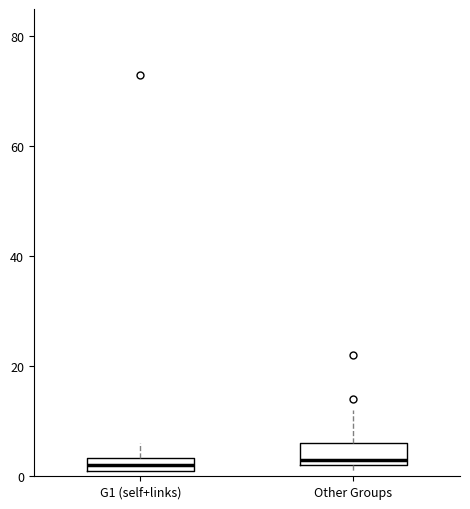

Where is the upper edge of the box for G1 (self+links) on the y-axis? The values are not printed on the chart, so give them approximately, as read against the axis.

4